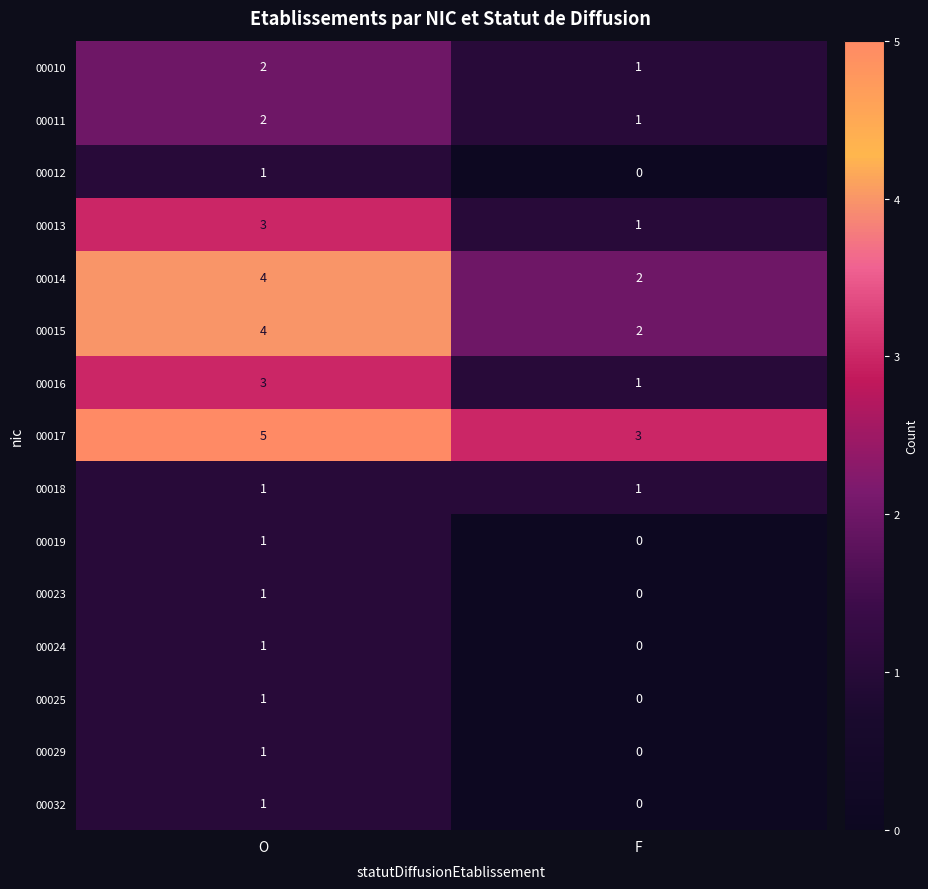

How many series are shown in this chart?

15